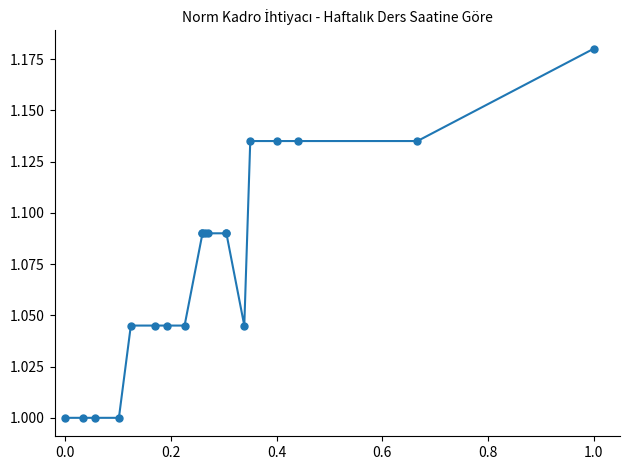

Reading right to left, list all the values displayed in this chart.

1.2	1.1	1.1	1.1	1.1	1.0	1.1	1.1	1.1	1.1	1.1	1.1	1.0	1.0	1.0	1.0	1.0	1.0	1.0	1.0